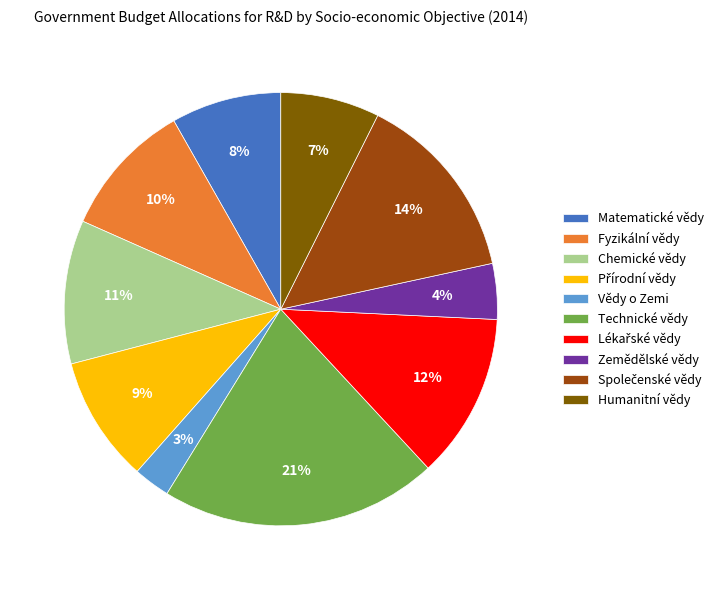

Is the sum of Zemědělské vědy and Humanitní vědy greater than half?

No